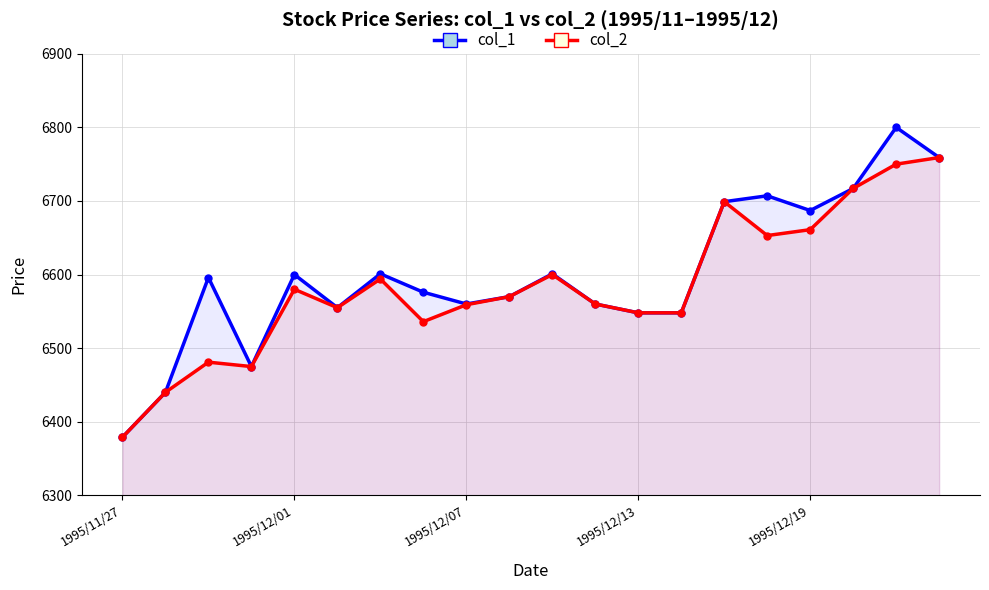

Rank the series at 1995/12/07 from highest to lowest value.

col_1, col_2